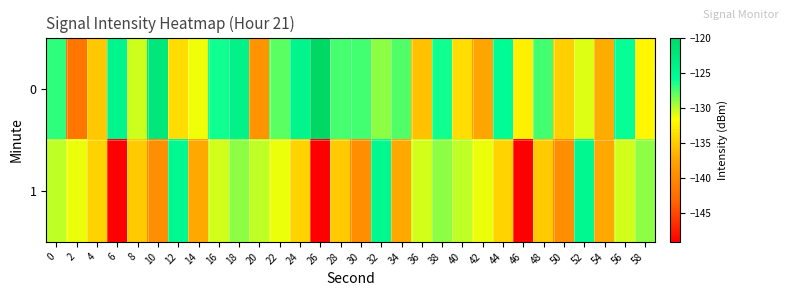

List the series in order of their overall mean, highest first.

0, 1